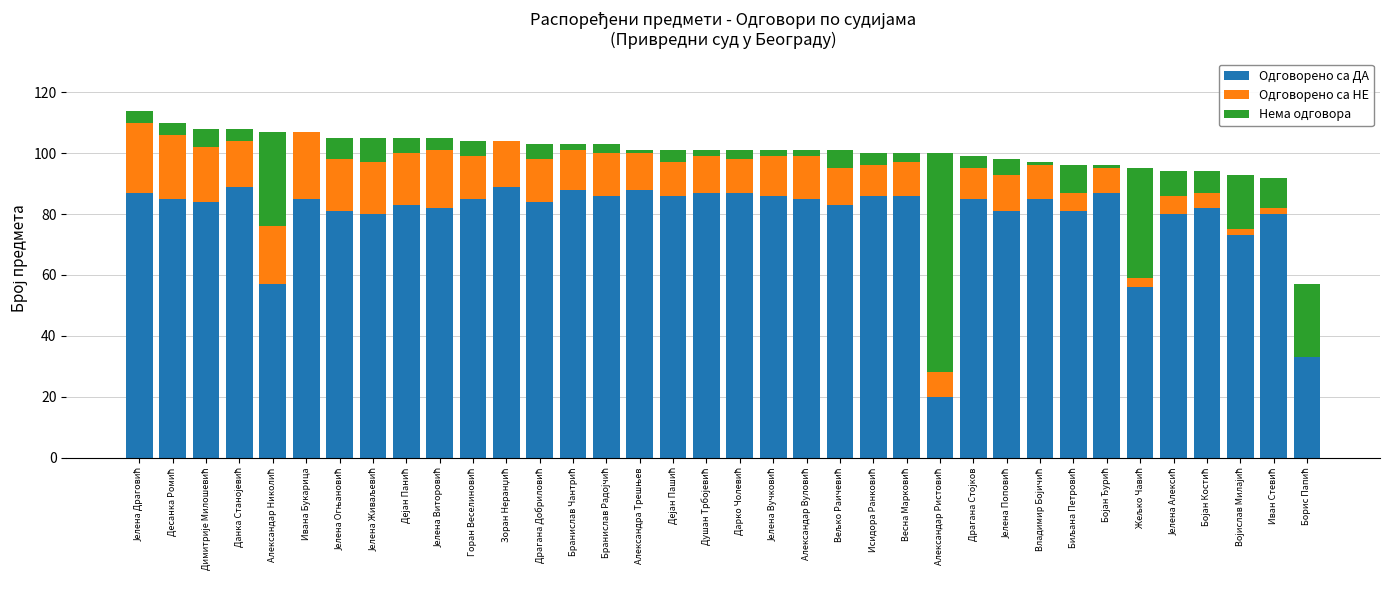

What is the sum of all Одговорено са ДА values?

2862